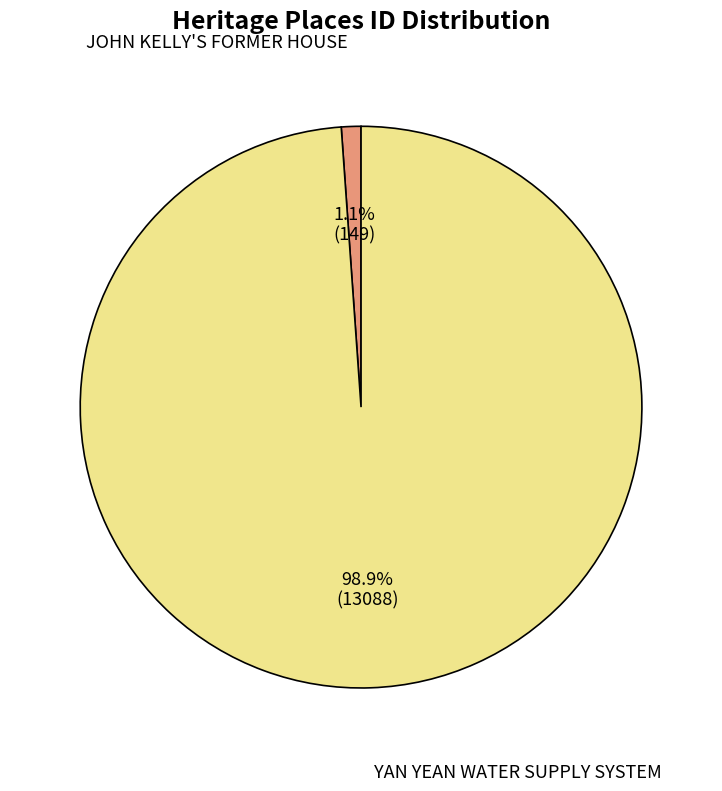

Is there any slice that represents more than half of the pie?

Yes